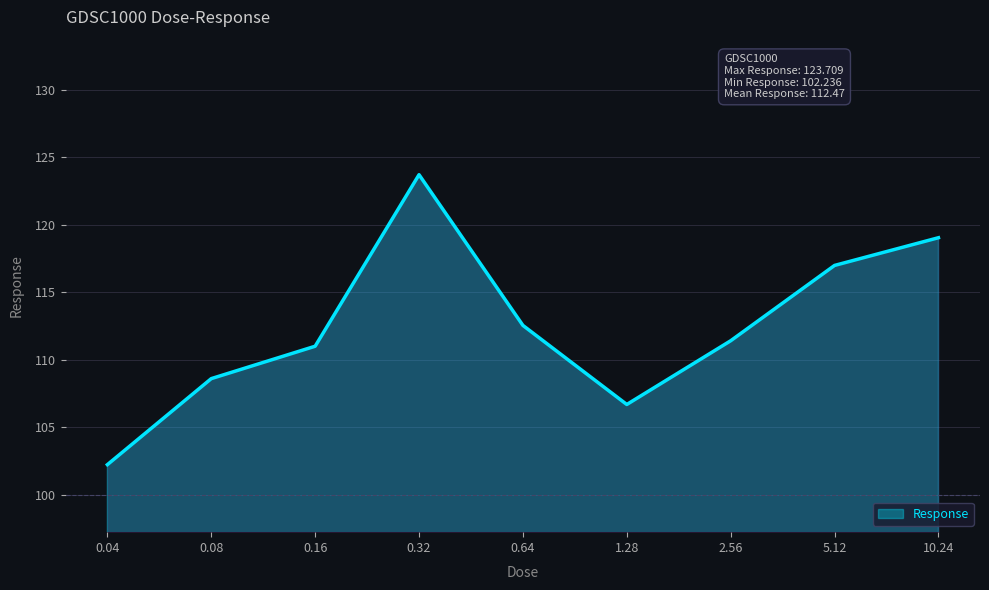

What position from the left is 0.32?

4